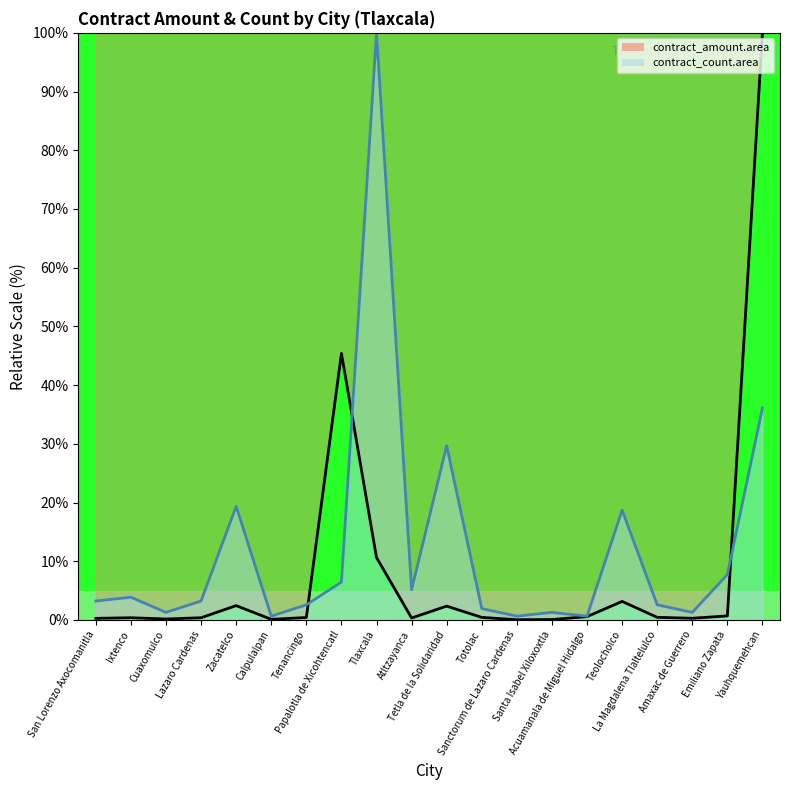

Is it true that contract_amount.area line equals 0.2 at Amaxac de Guerrero?

False